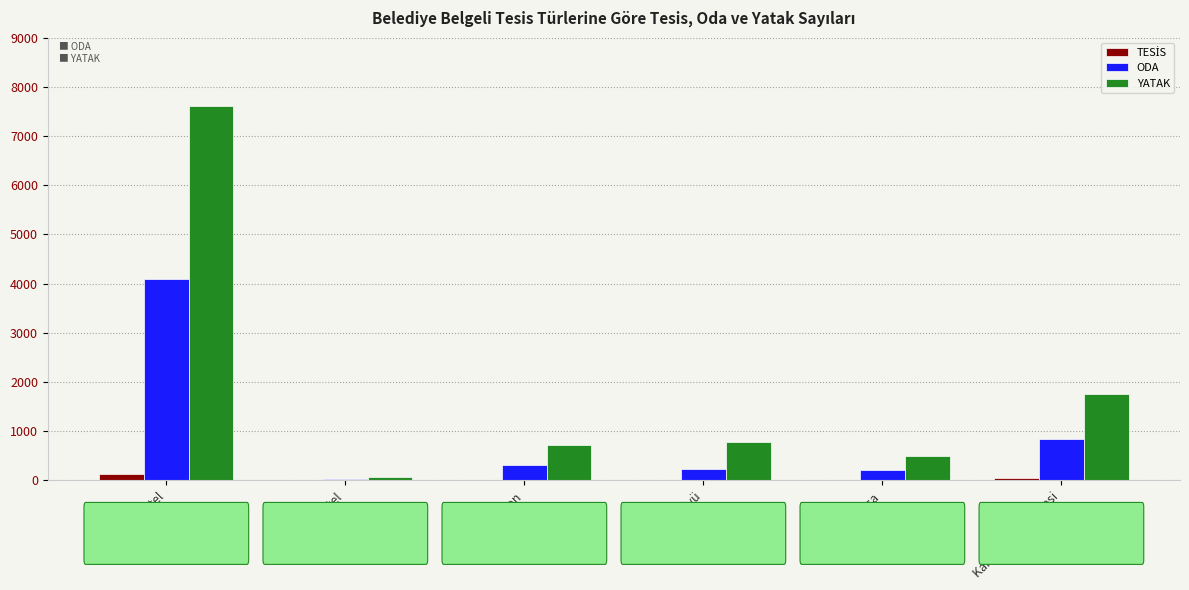

Between Tatil Köyü and Kamu Misafirhanesi, which series saw the biggest shift?

YATAK